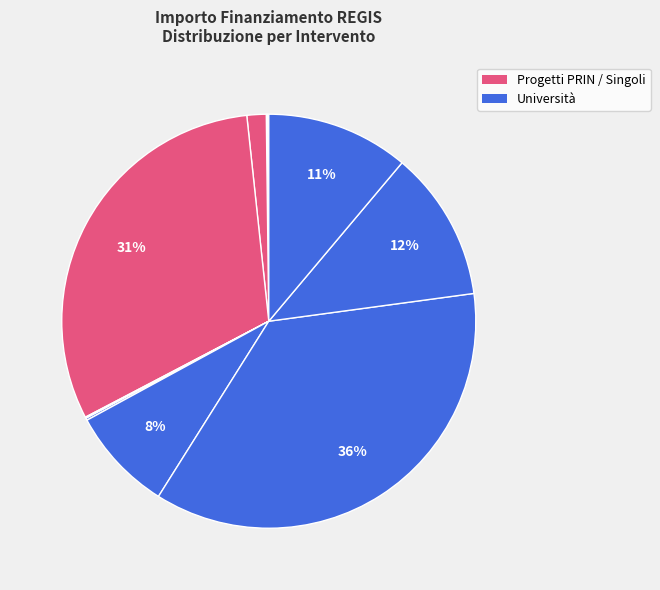

How many segments does this pie chart have?

11